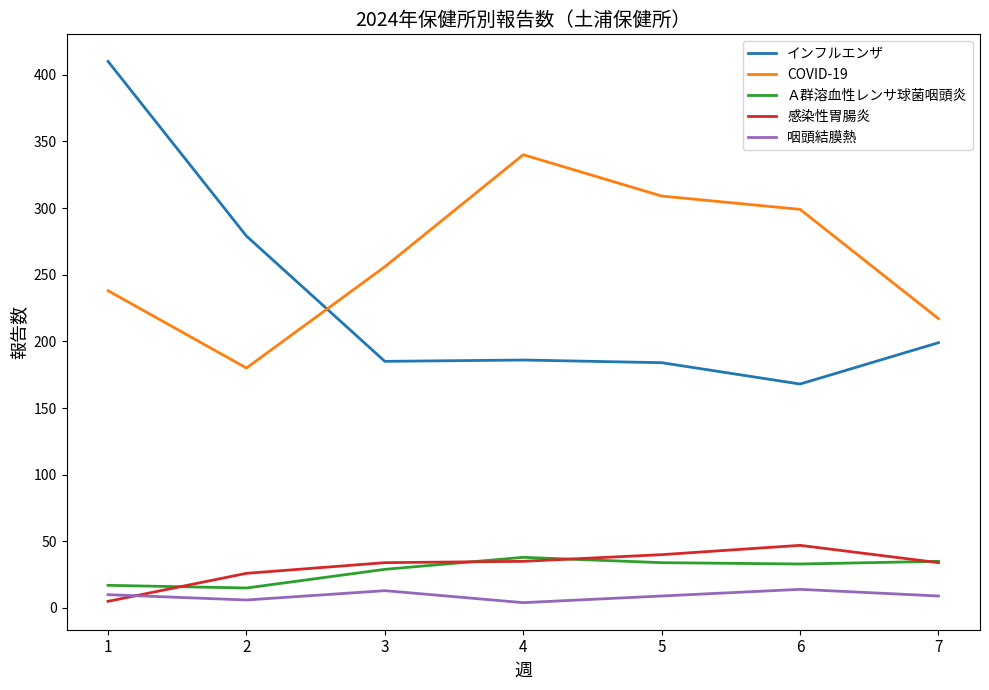

Which series has the widest spread of values?

インフルエンザ